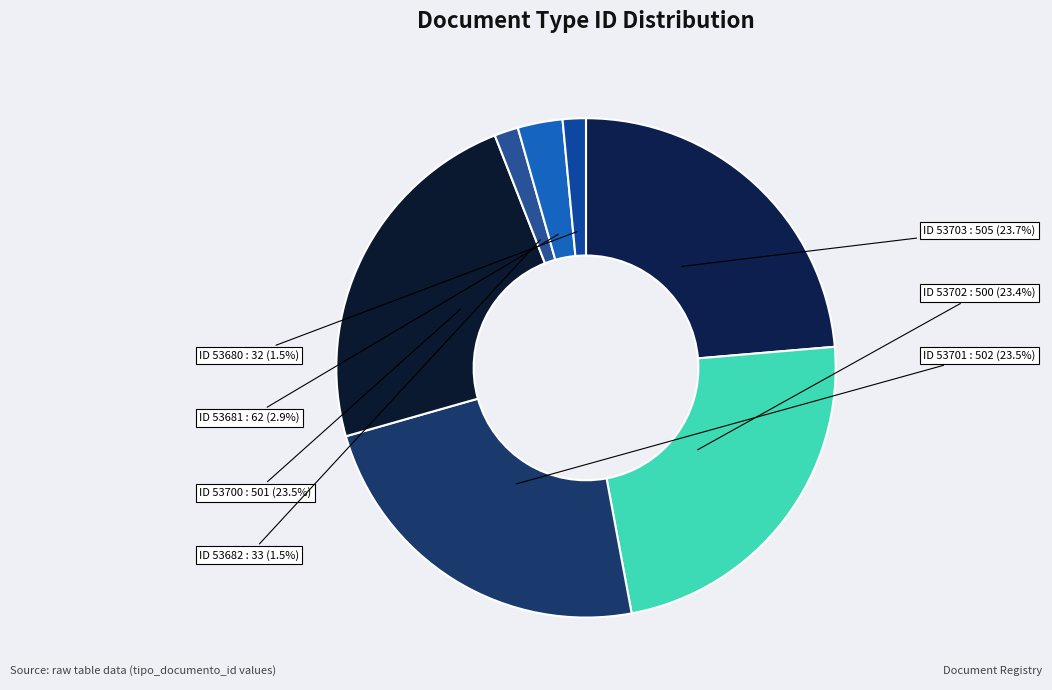

Between ID 53682 and ID 53700, which is larger?

ID 53700